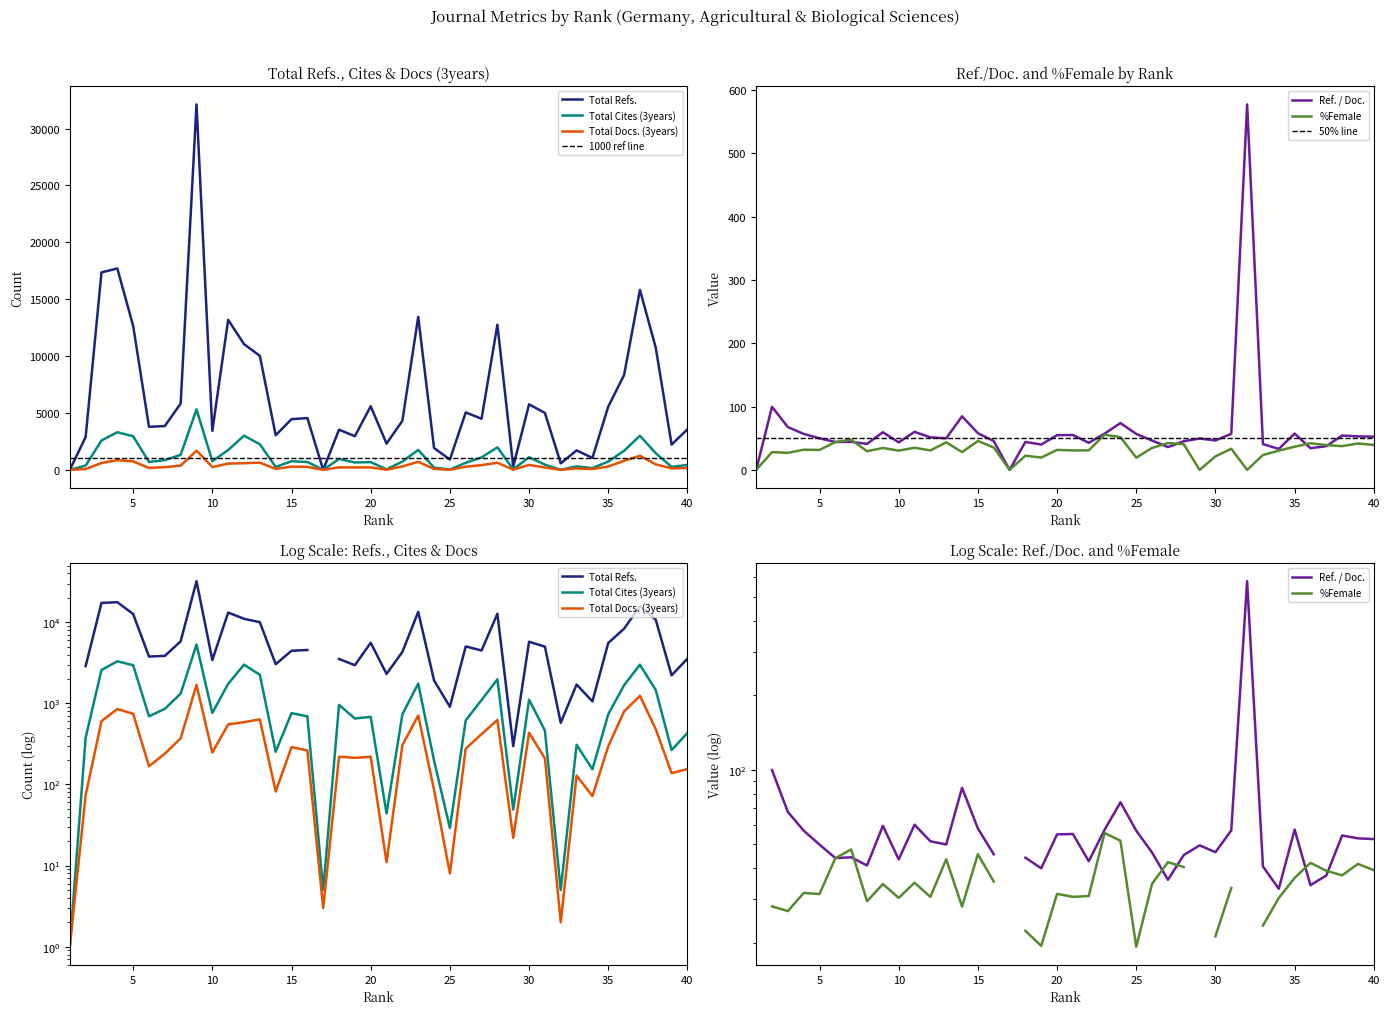

What is the average value of the Total Docs. (3years) series?

361.8